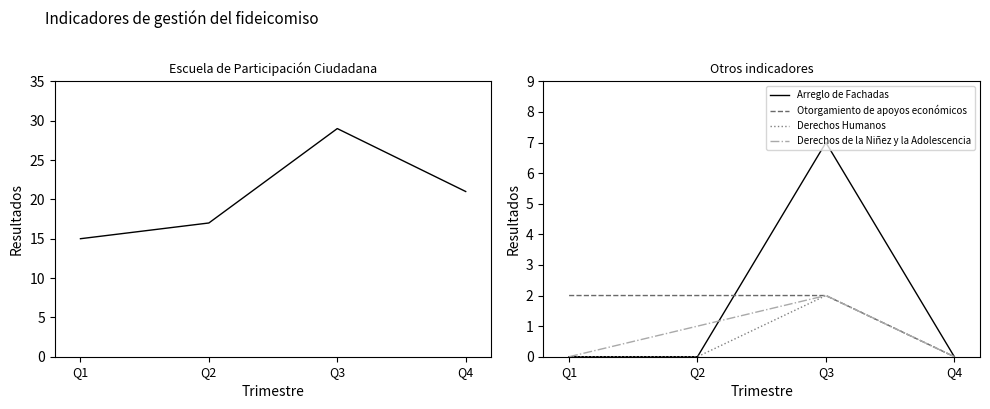

At which category does the chart reach its minimum across all series?

Q1